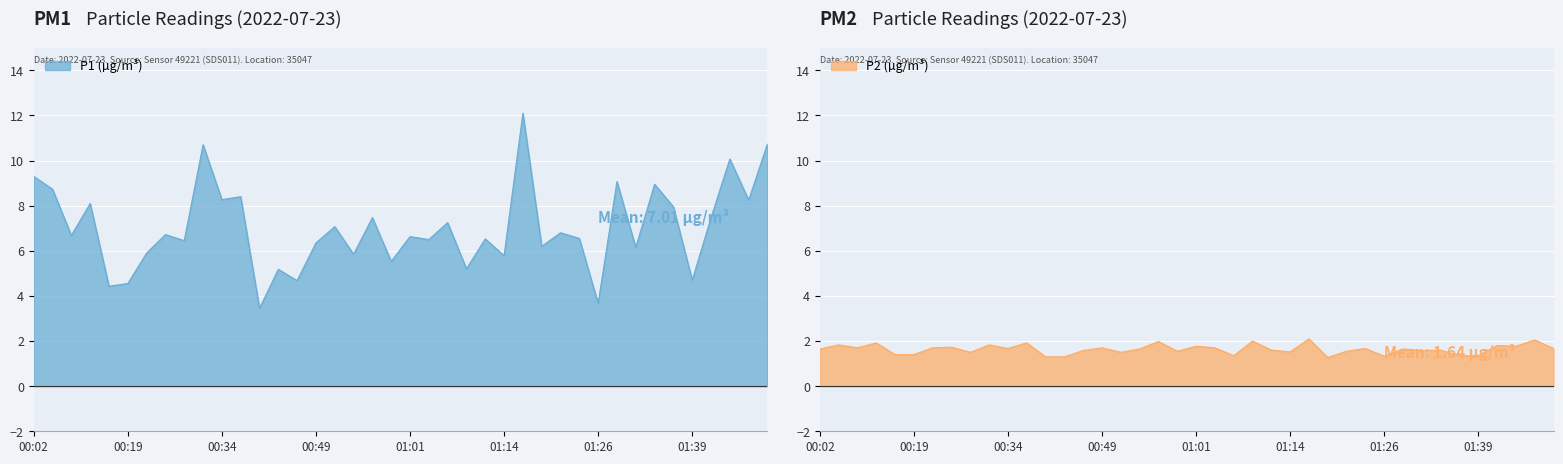

True or false: P1 and P2 intersect in this chart.

False